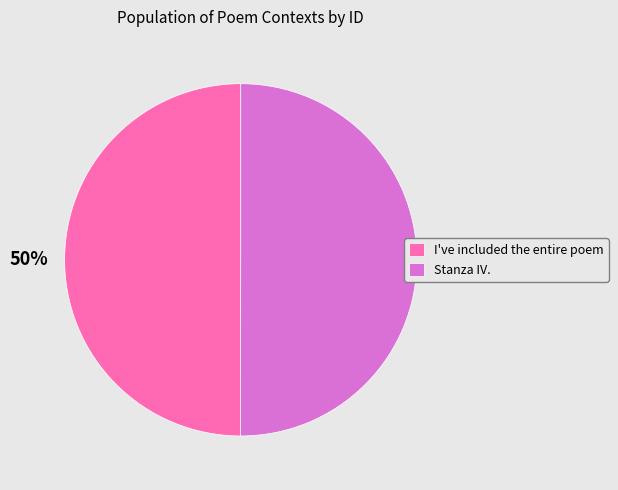

How many slices are in this pie chart?

2